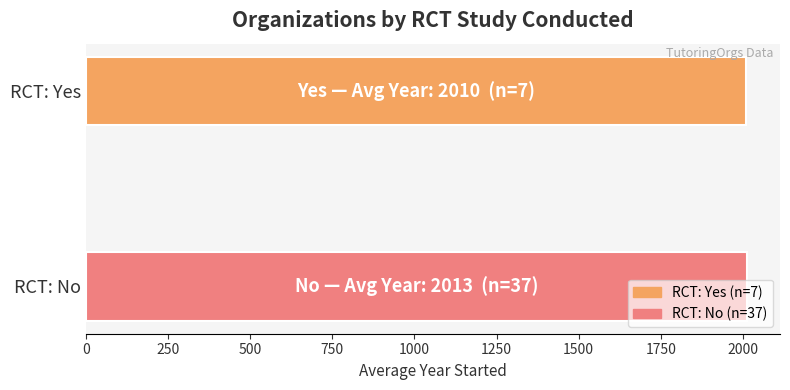

Does the chart contain any negative values?

No